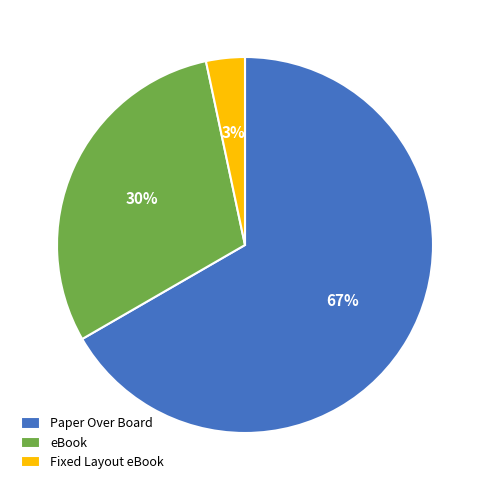

Rank the categories by value from lowest to highest.

Fixed Layout eBook, eBook, Paper Over Board